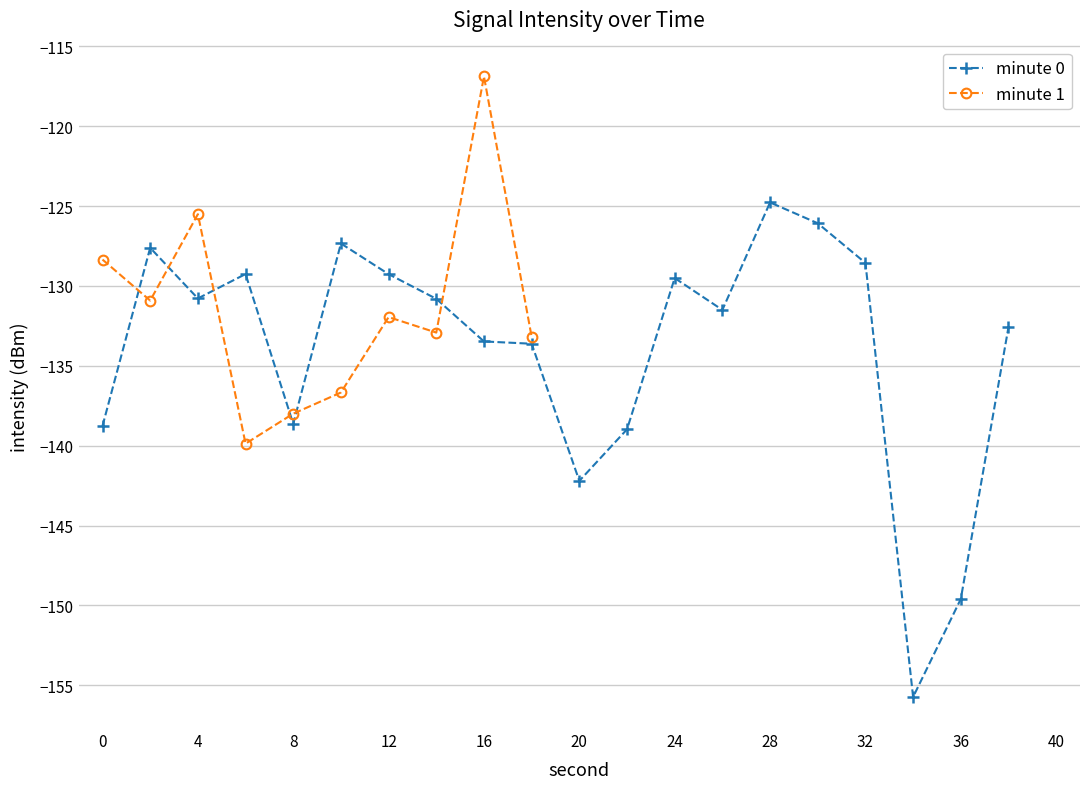

At which category does the data reach its first local valley?

4